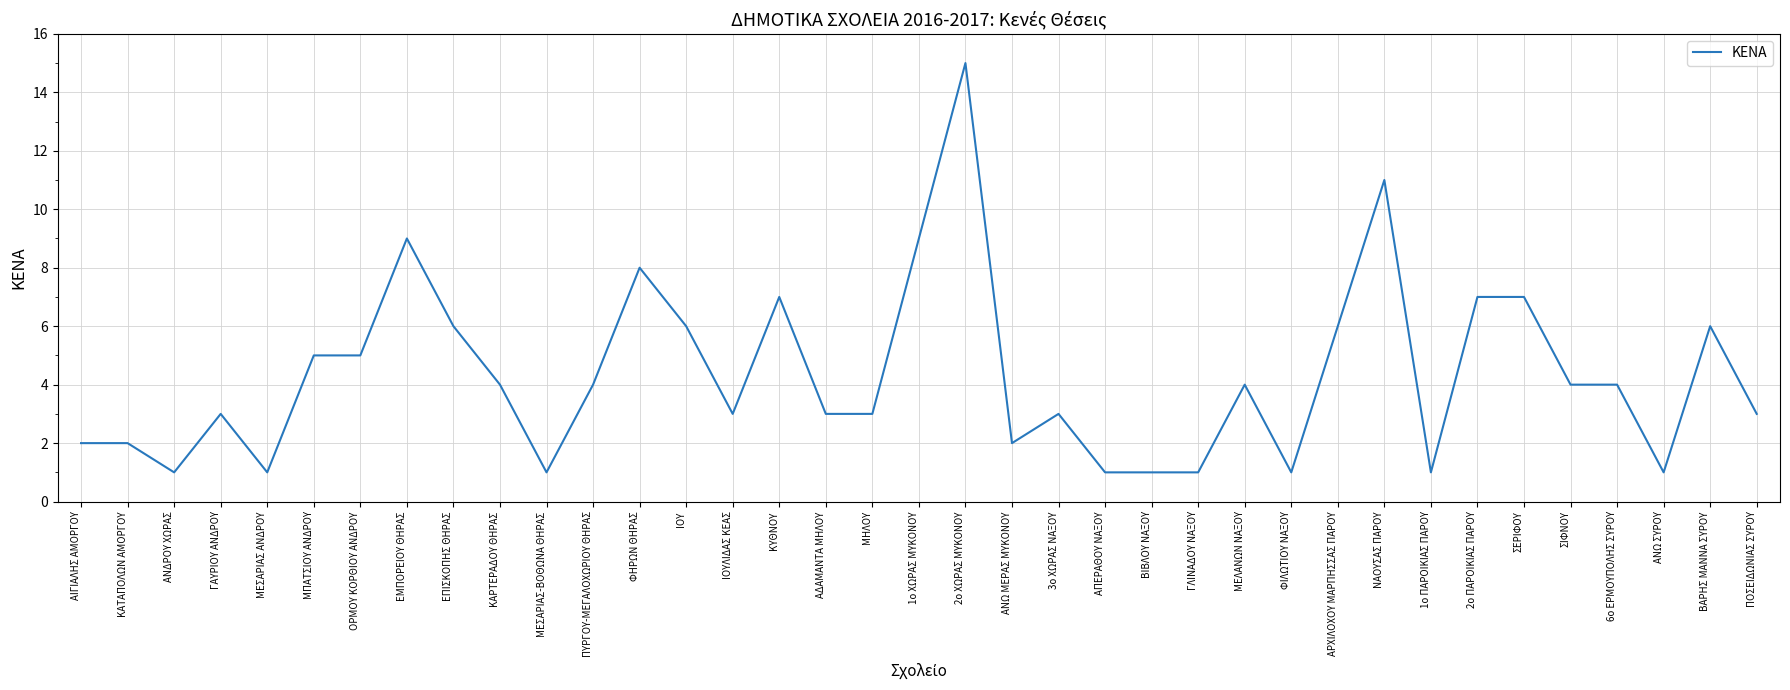

The chart shows a value of 3 at 3ο ΧΩΡΑΣ ΝΑΞΟΥ. True or false?

True